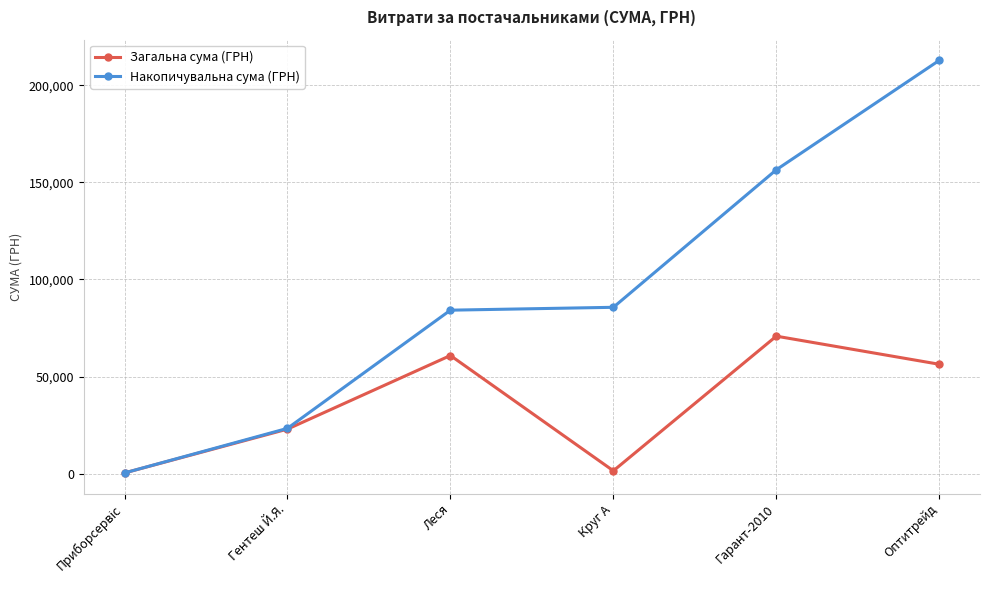

Between Леся and Гарант-2010, which series saw the biggest shift?

Накопичувальна сума (ГРН)